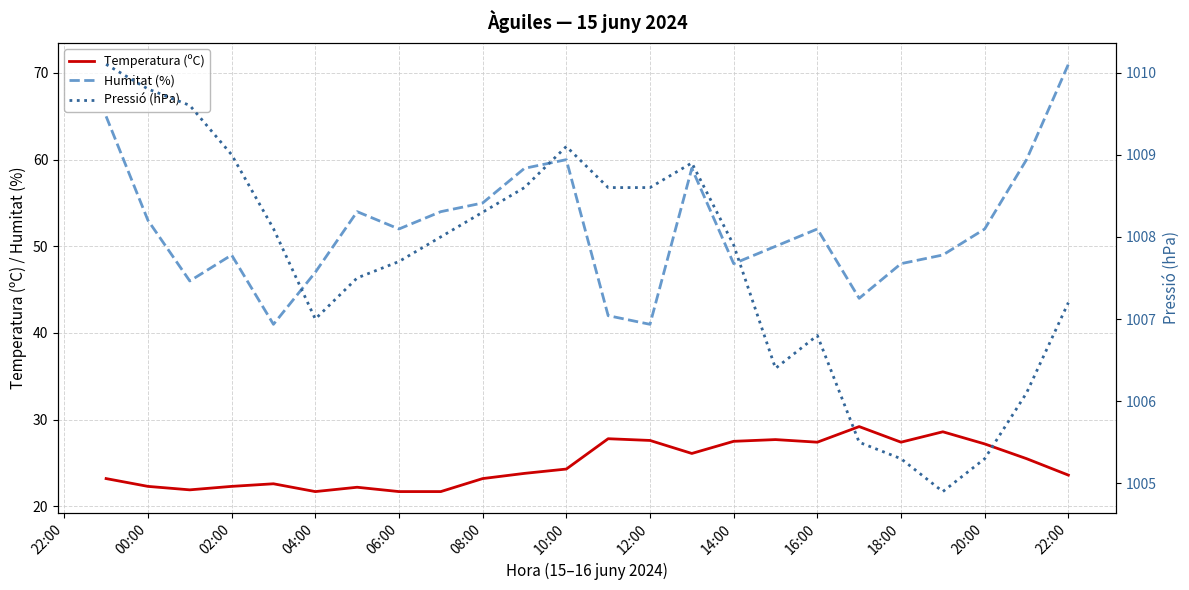

True or false: Humitat (%) and Temperatura (ºC) cross at least once.

False